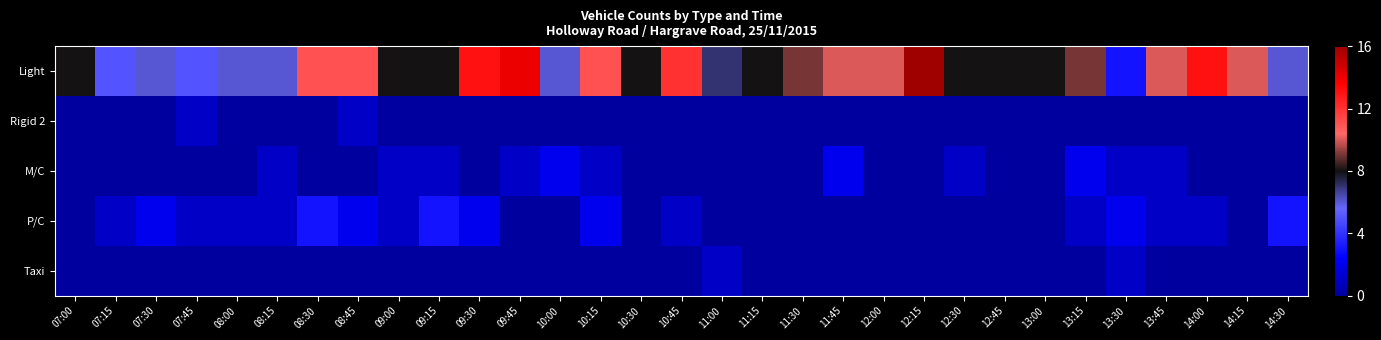

Which series has the largest range (max minus min)?

Light